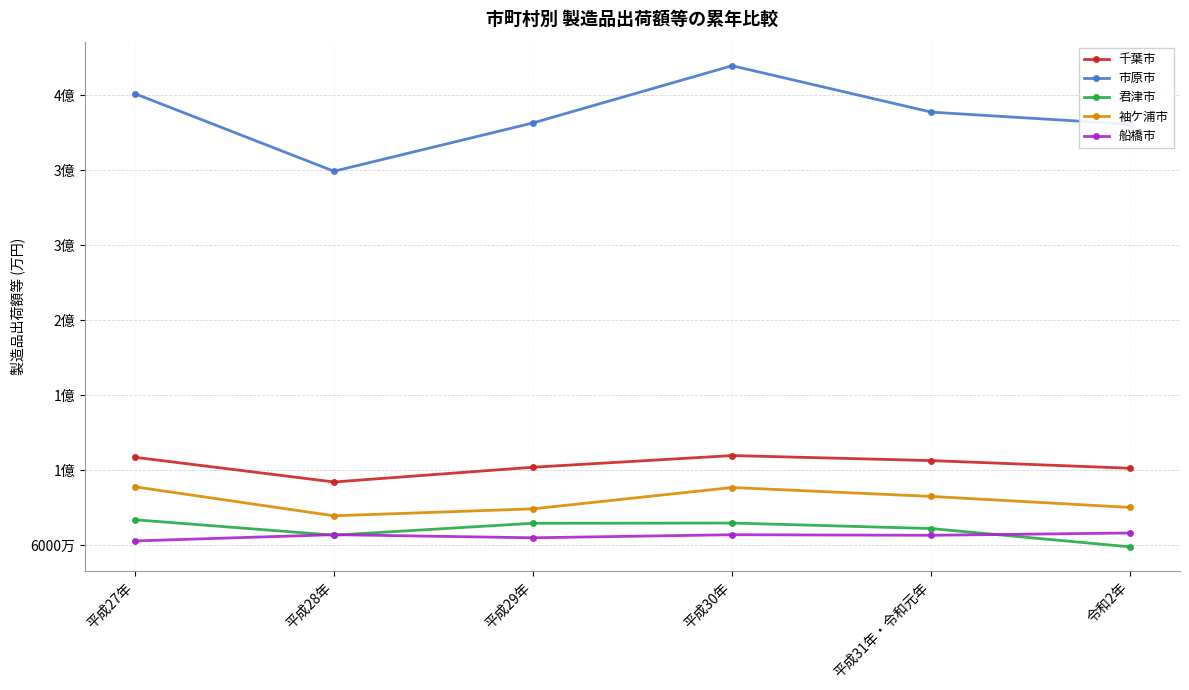

Is this an area chart (filled region under the line)?

No